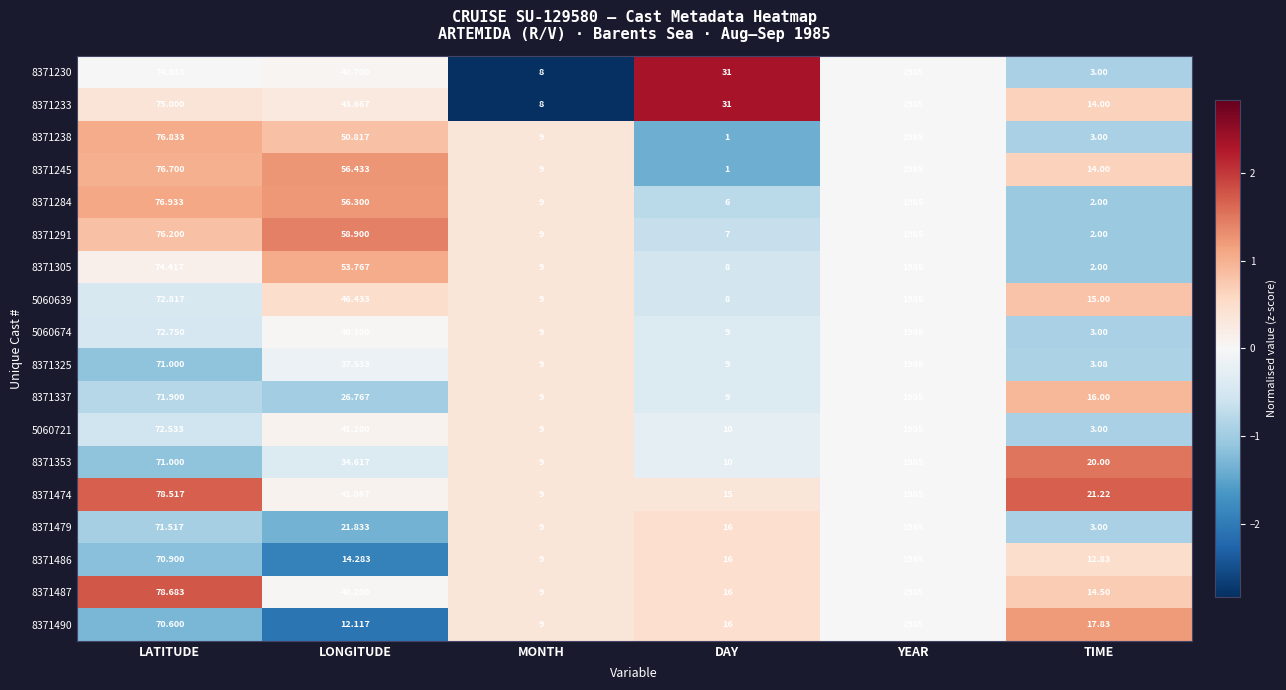

Which label corresponds to the largest value in the chart?

YEAR